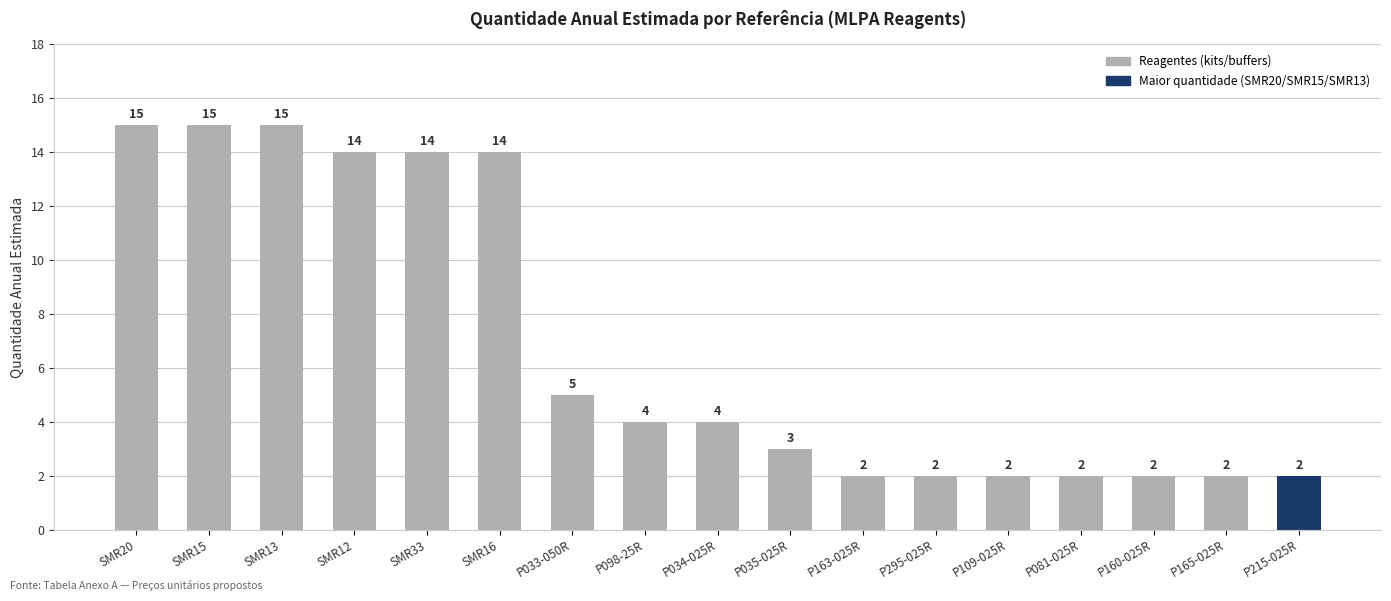

Reading left to right, transcribe all the data shown in this chart.

SMR20=15	SMR15=15	SMR13=15	SMR12=14	SMR33=14	SMR16=14	P033-050R=5	P098-25R=4	P034-025R=4	P035-025R=3	P163-025R=2	P295-025R=2	P109-025R=2	P081-025R=2	P160-025R=2	P165-025R=2	P215-025R=2